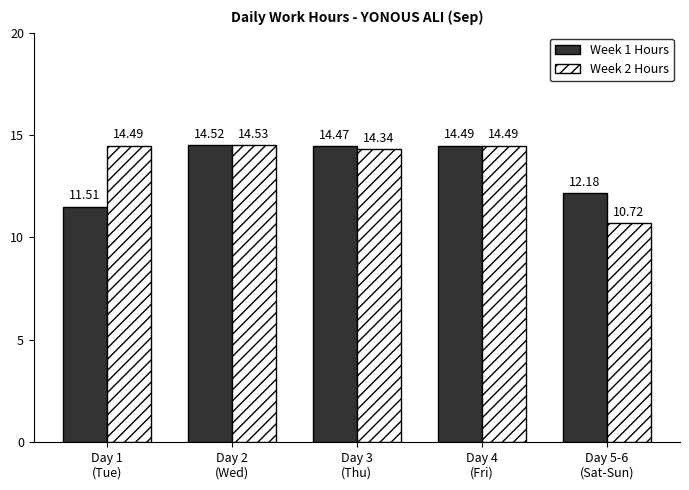

What is the difference between the maximum and second lowest values in the Week 1 Hours series?

2.3